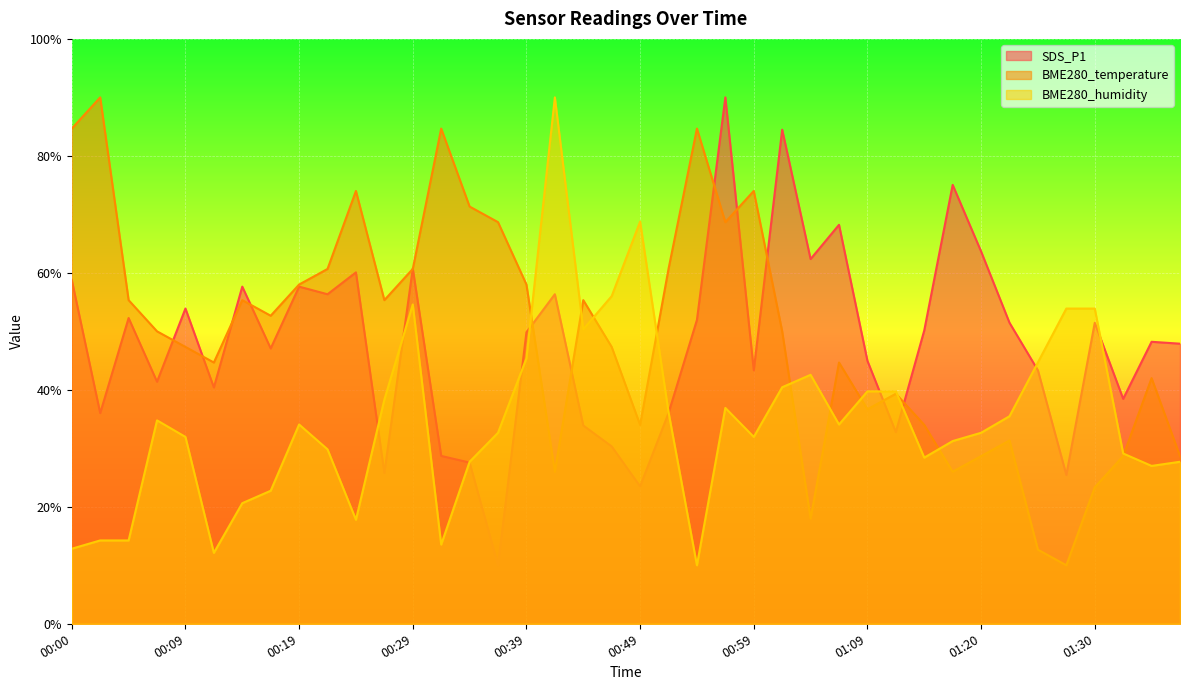

Between 00:09 and 00:24, which is larger?

00:24